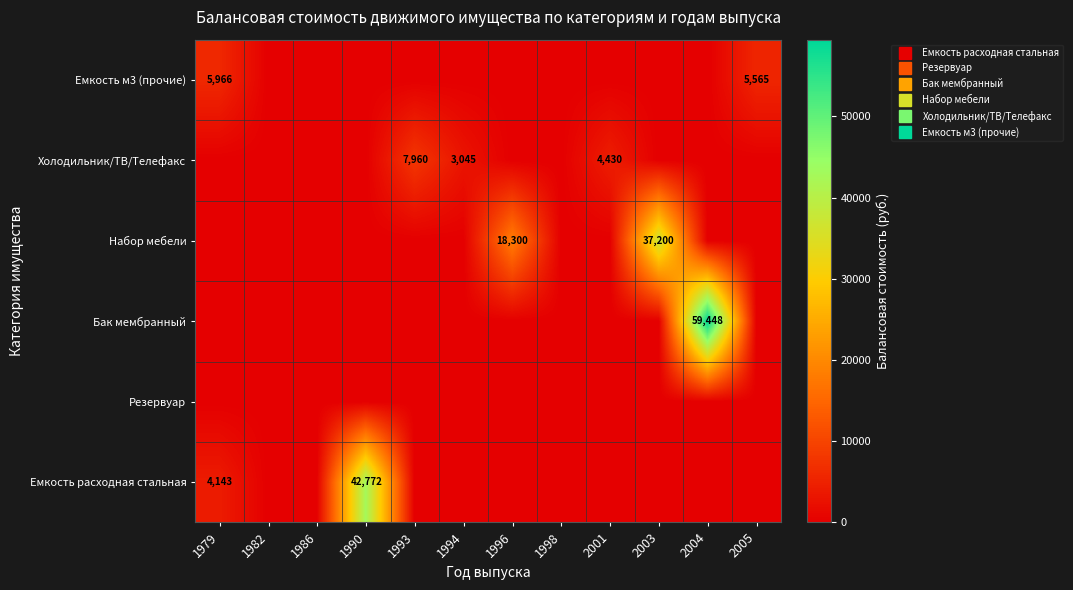

Rank the series by their maximum value, from lowest to highest.

Резервуар, Емкость м3 (прочие), Холодильник/ТВ/Телефакс, Набор мебели, Емкость расходная стальная, Бак мембранный